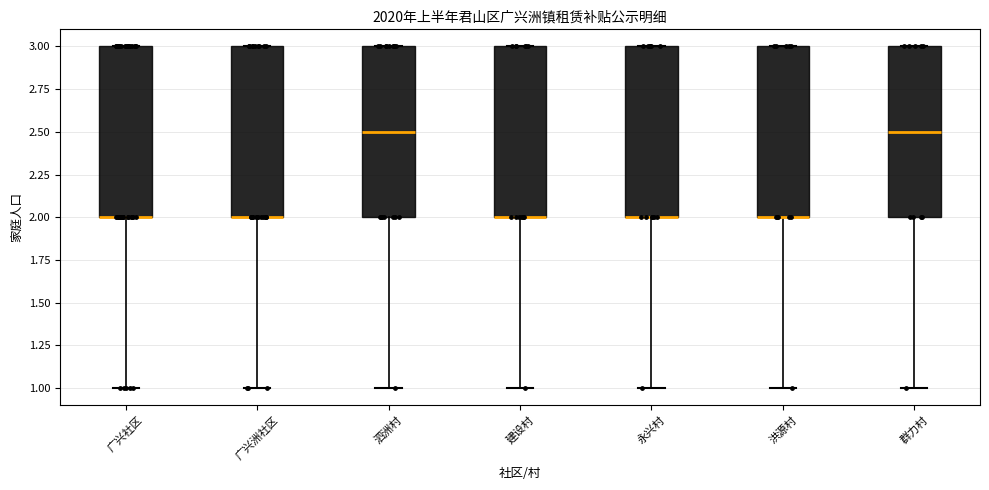

Reading left to right, transcribe this box plot: for each box, give where its median line is, the range the box spans, and where its two whiskers end, as read against the y-axis. The values are not printed on the chart, so give them approximately, as read against the axis.

广兴社区: median 2.0 (drawn on the box's lower edge), box 2.0 to 3.0, whiskers 1.0 to 3.0
广兴洲社区: median 2.0 (drawn on the box's lower edge), box 2.0 to 3.0, whiskers 1.0 to 3.0
泗洲村: median 2.5, box 2.0 to 3.0, whiskers 1.0 to 3.0
建设村: median 2.0 (drawn on the box's lower edge), box 2.0 to 3.0, whiskers 1.0 to 3.0
永兴村: median 2.0 (drawn on the box's lower edge), box 2.0 to 3.0, whiskers 1.0 to 3.0
洪源村: median 2.0 (drawn on the box's lower edge), box 2.0 to 3.0, whiskers 1.0 to 3.0
群力村: median 2.5, box 2.0 to 3.0, whiskers 1.0 to 3.0